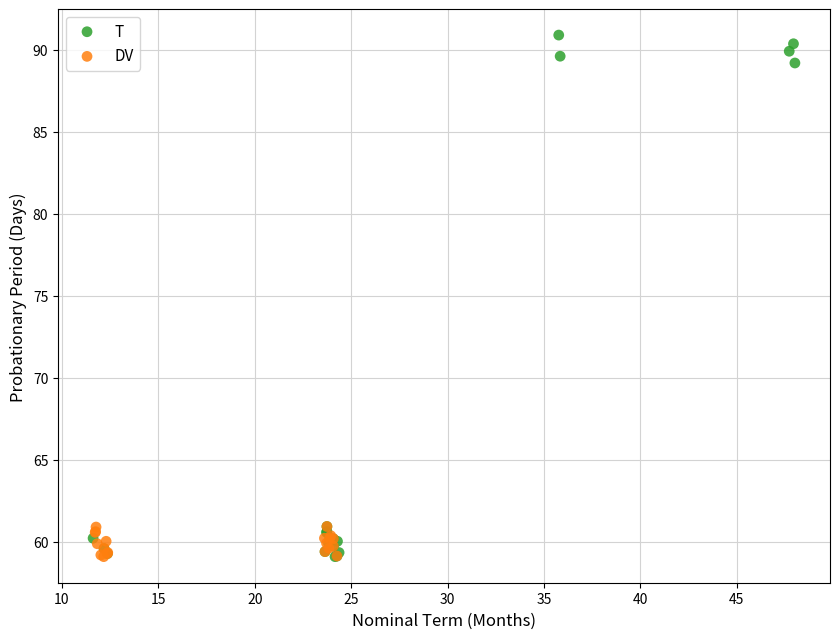

Which series has the widest spread of Y values?

T